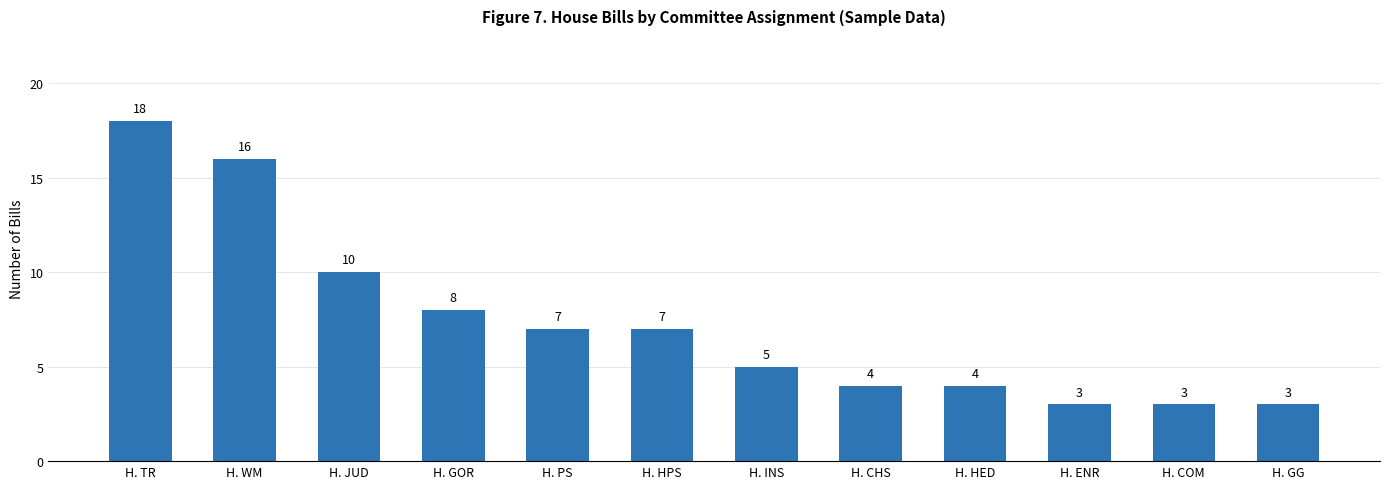

What is the smallest value displayed?

3